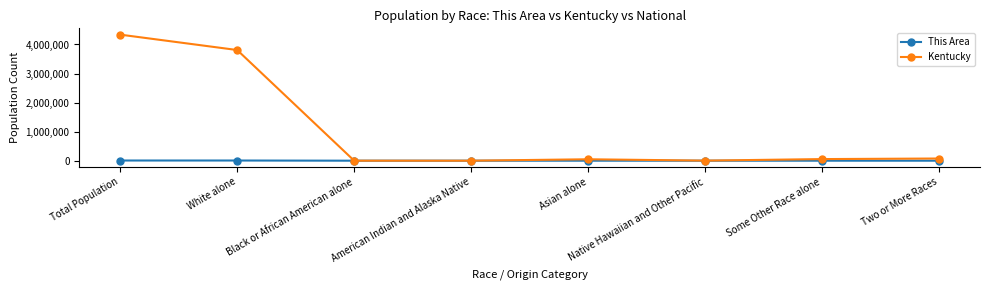

Does the chart have visible grid lines?

No